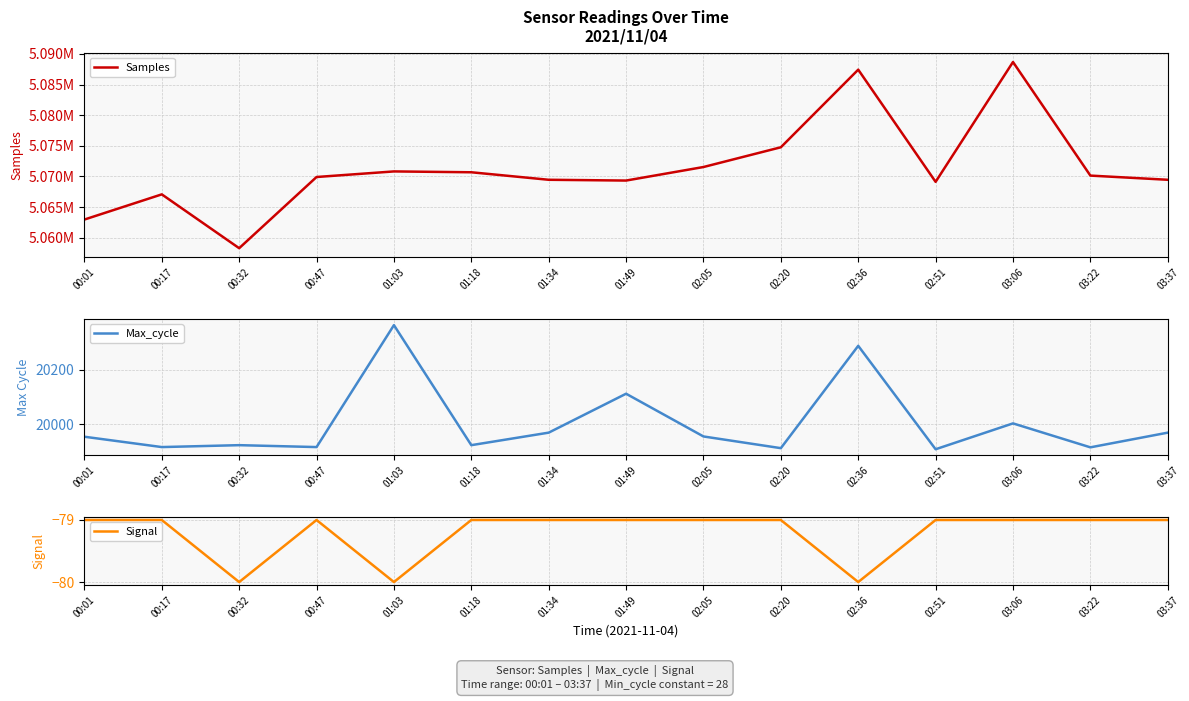

Count the Signal values in the range -79 to -78.

12